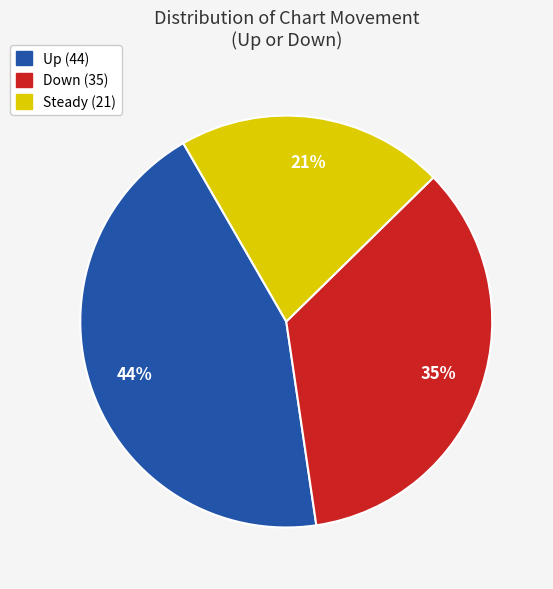

To the nearest percent, what is the average slice percentage?

33%